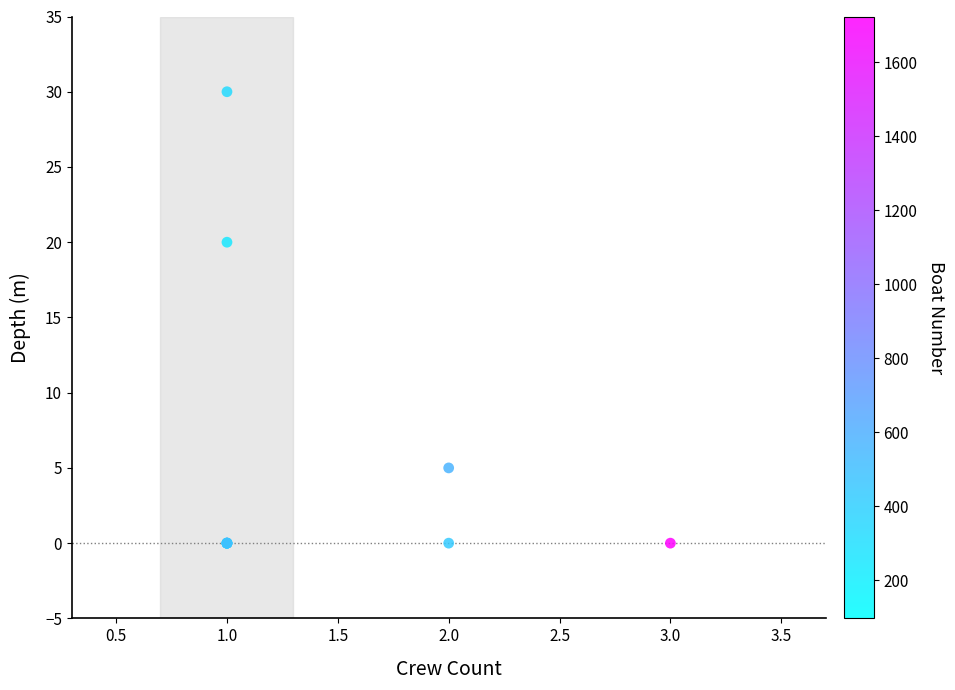

What Y value in the scatter plot is closest to 15?

20